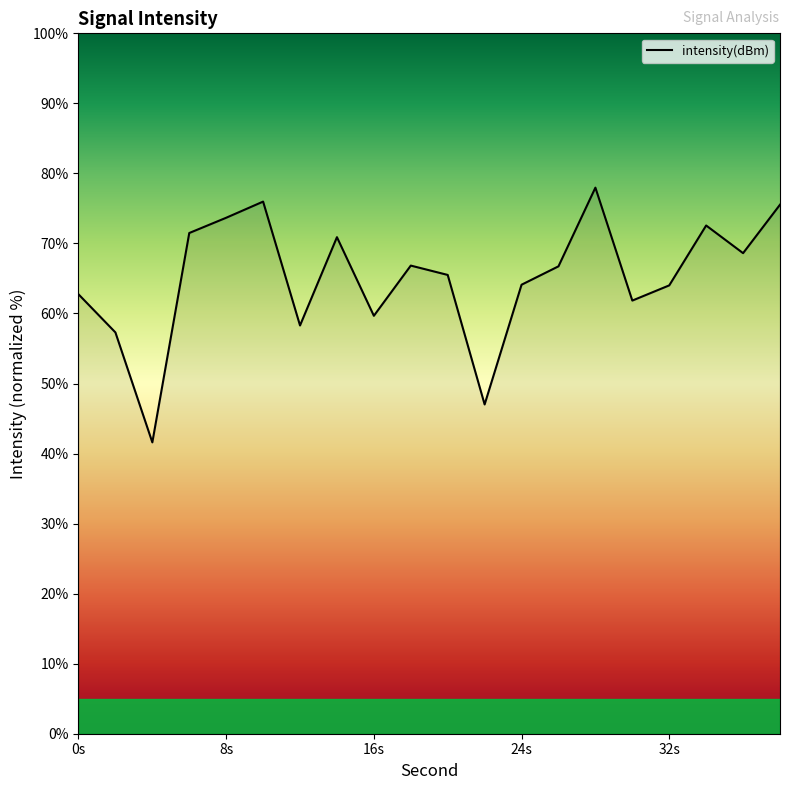

What is the difference between the maximum and minimum values?

36.4